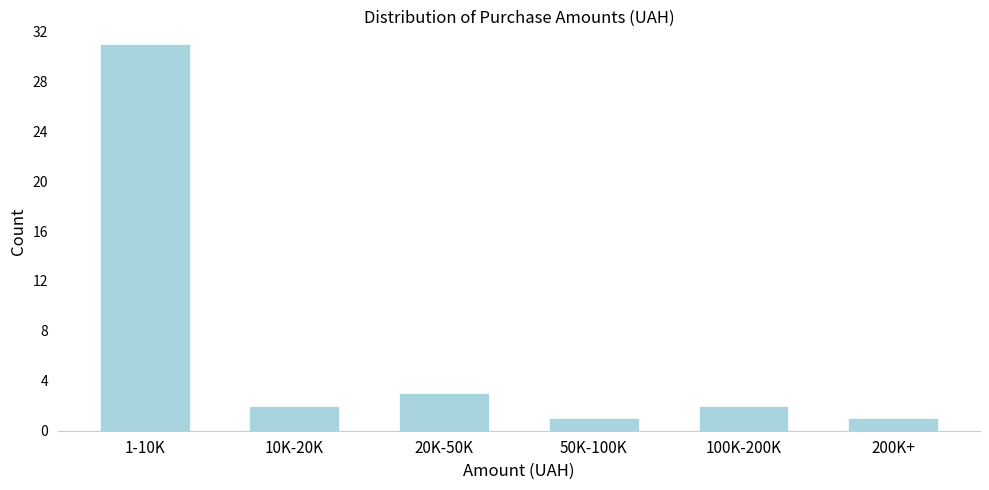

Reading left to right, list all the values displayed in this chart.

31	2	3	1	2	1